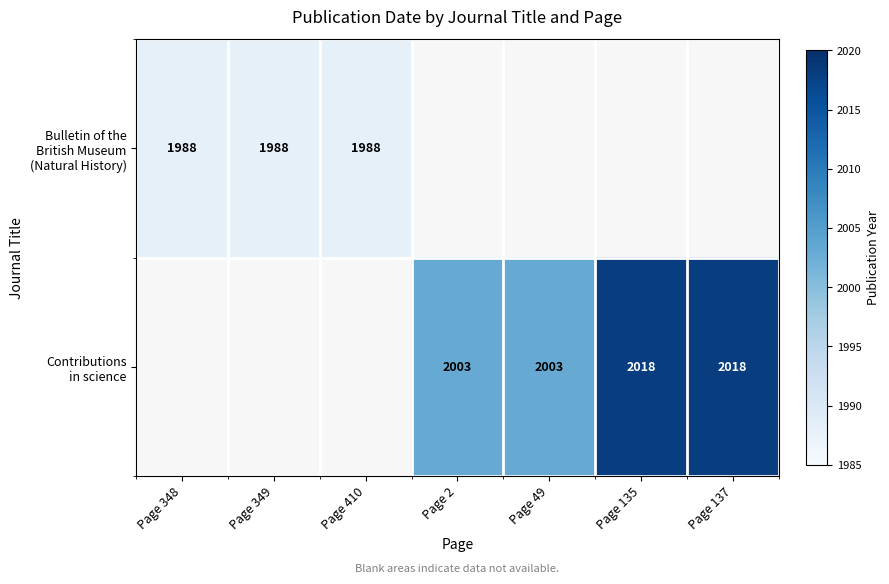

What value does the Contributions in science series have at Page 137?

2018.0